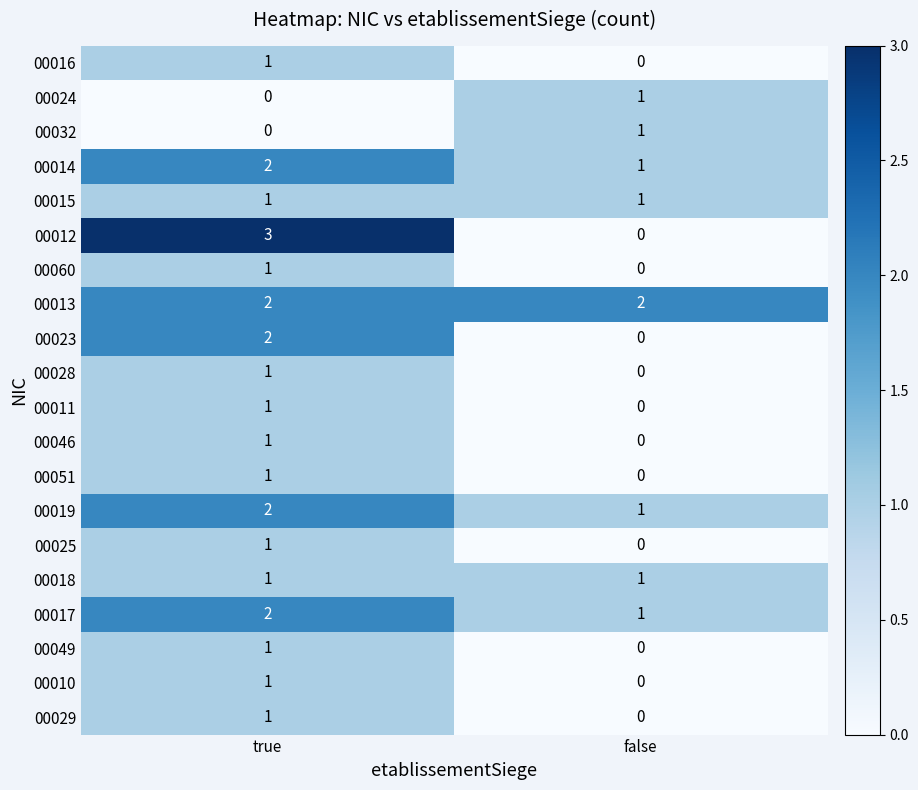

Which label corresponds to the largest value in the chart?

true